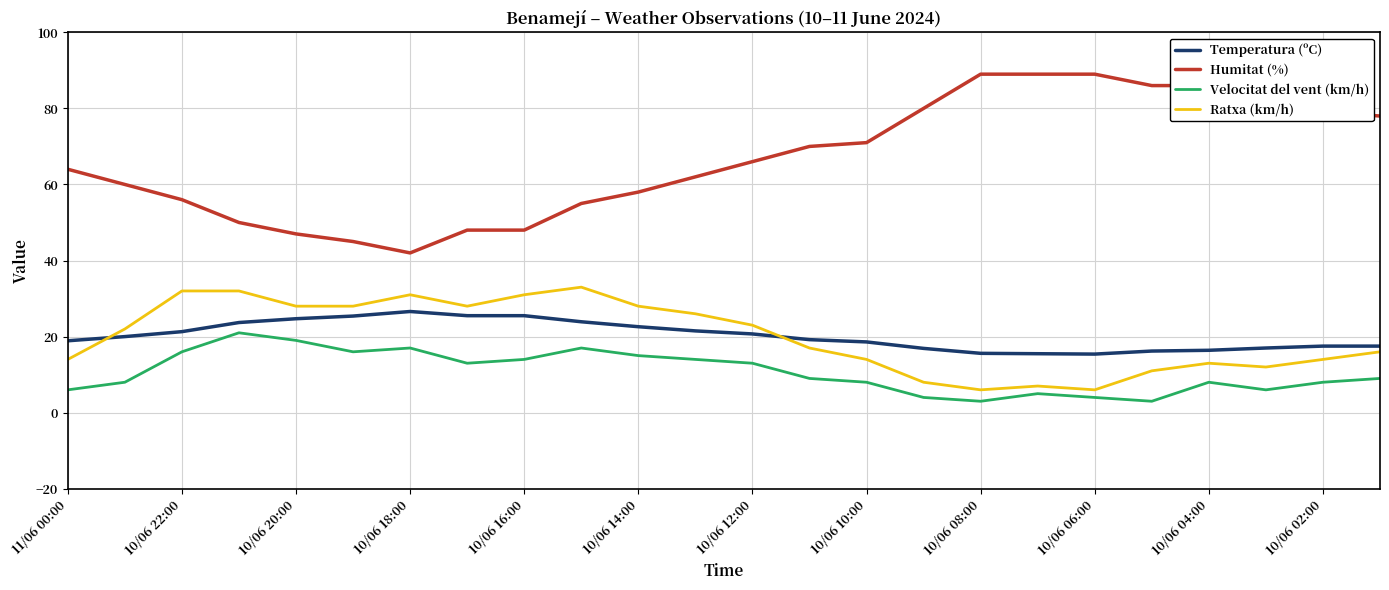

What are all the series names shown in the legend?

Temperatura (ºC), Humitat (%), Velocitat del vent (km/h), Ratxa (km/h)